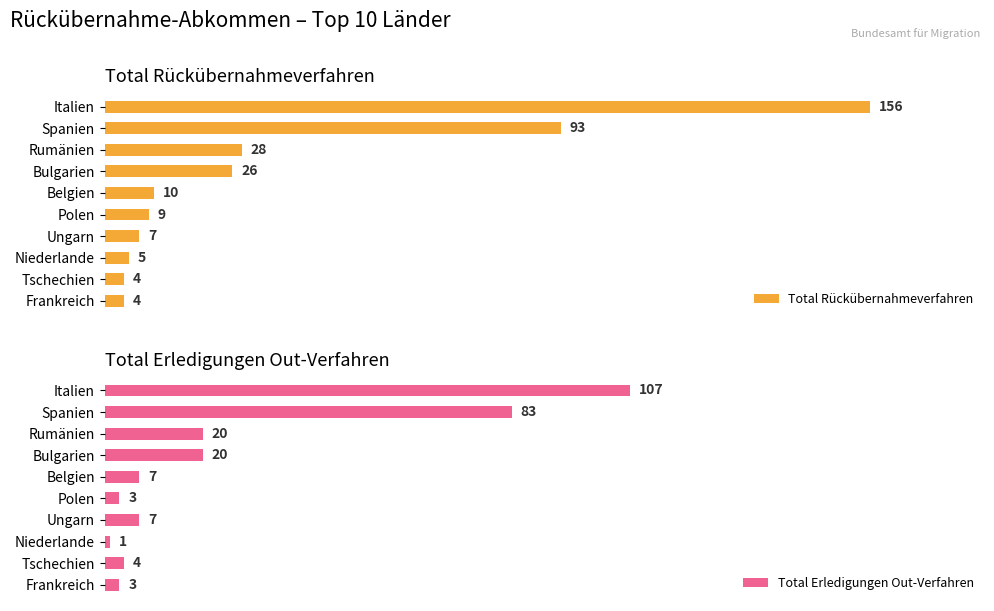

At which label is Total Erledigungen Out-Verfahren closest to 54?

Spanien